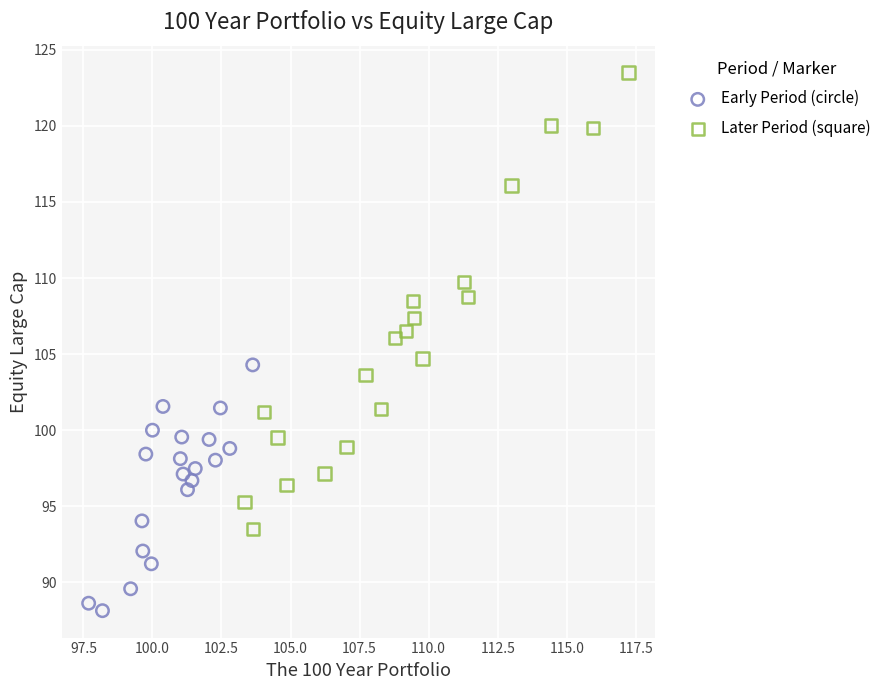

Which series has the largest Y range (max minus min)?

Later Period (square)